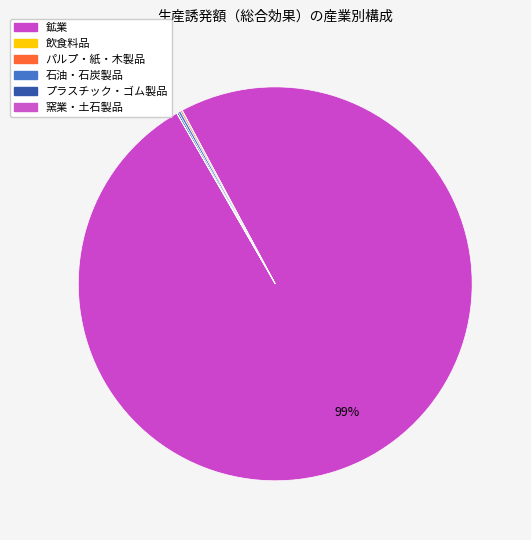

Which category accounts for the majority?

鉱業